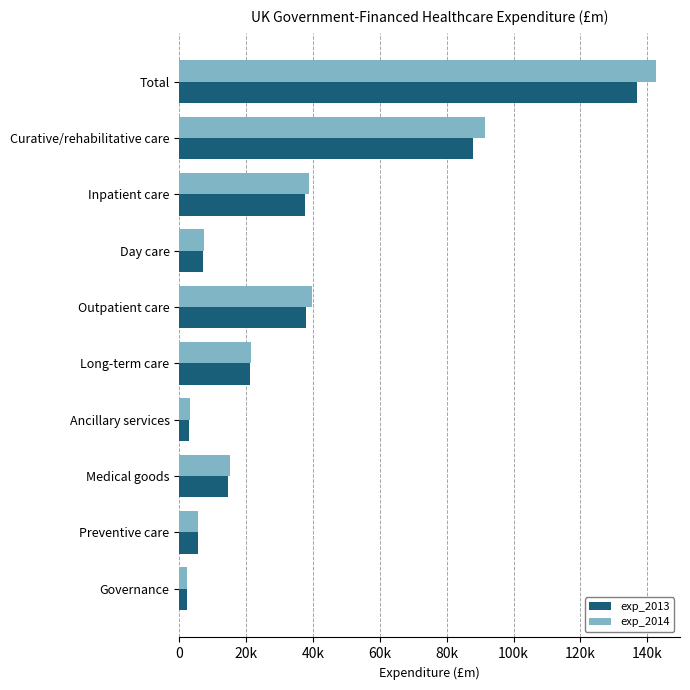

What are all the series names shown in the legend?

exp_2013, exp_2014